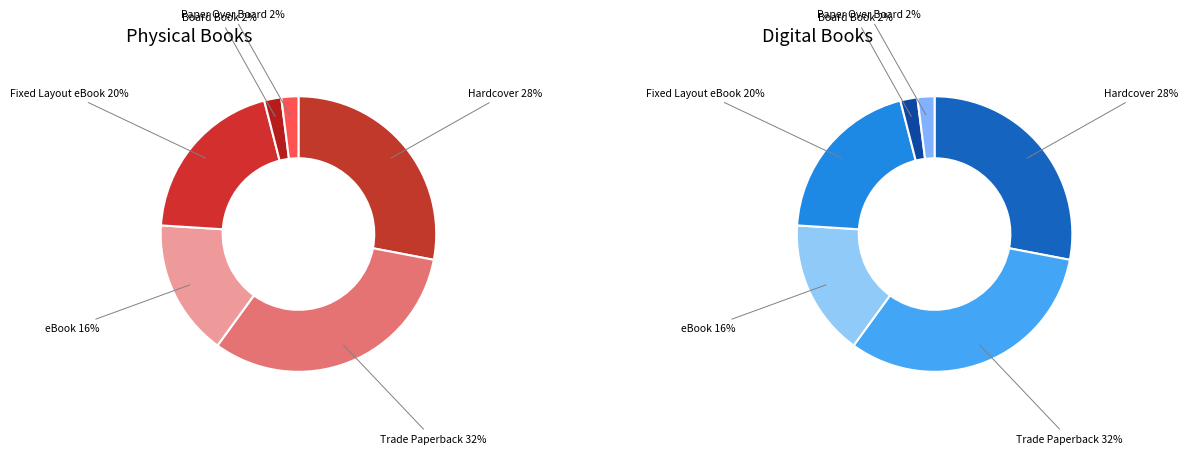

To the nearest percent, what is the difference between the Trade Paperback and Hardcover slice percentages?

4%